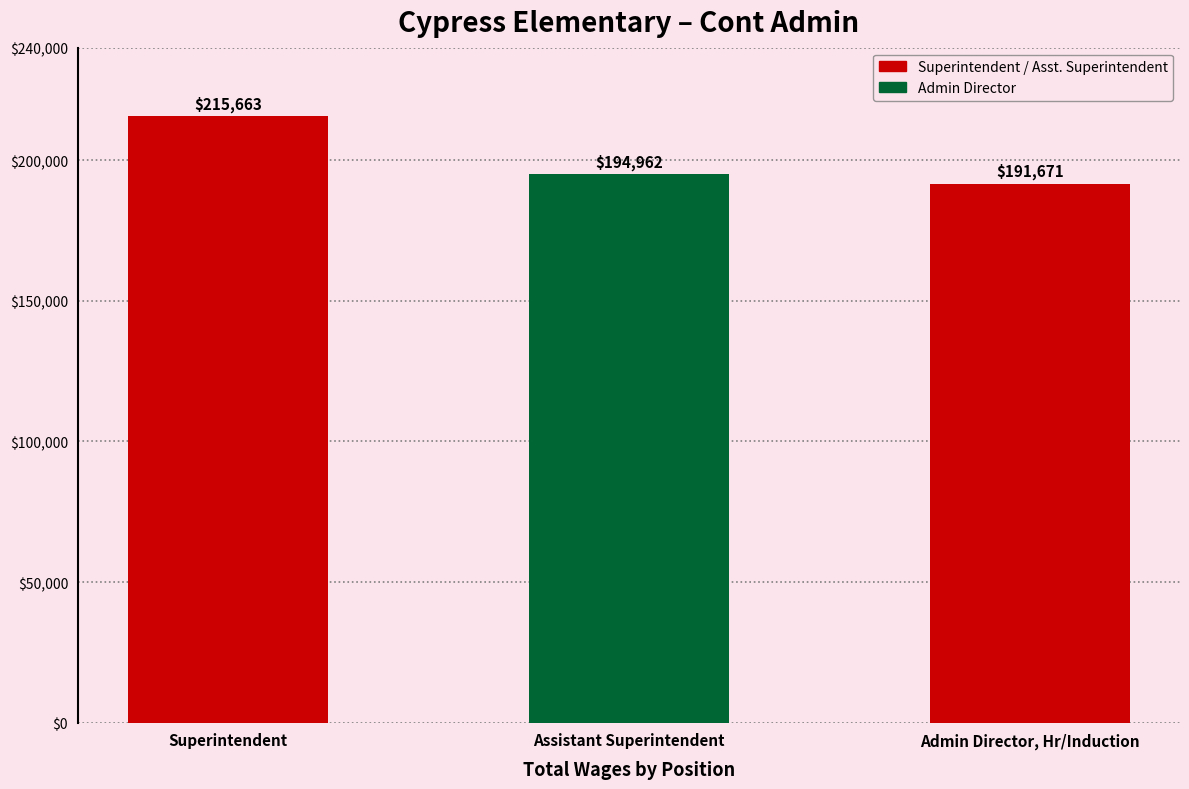

What value does the data have at Admin Director, Hr/Induction?

191671